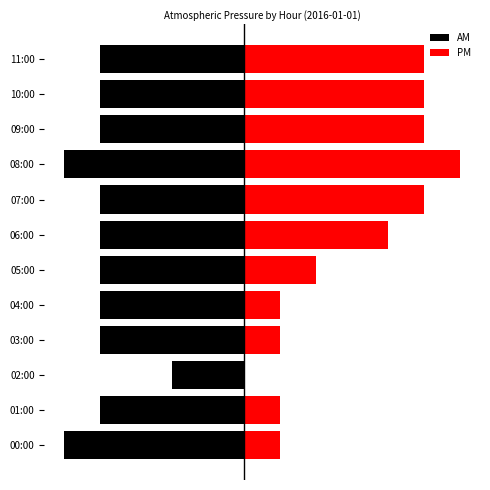

At 09:00, list the series in order from smallest to largest.

AM, PM